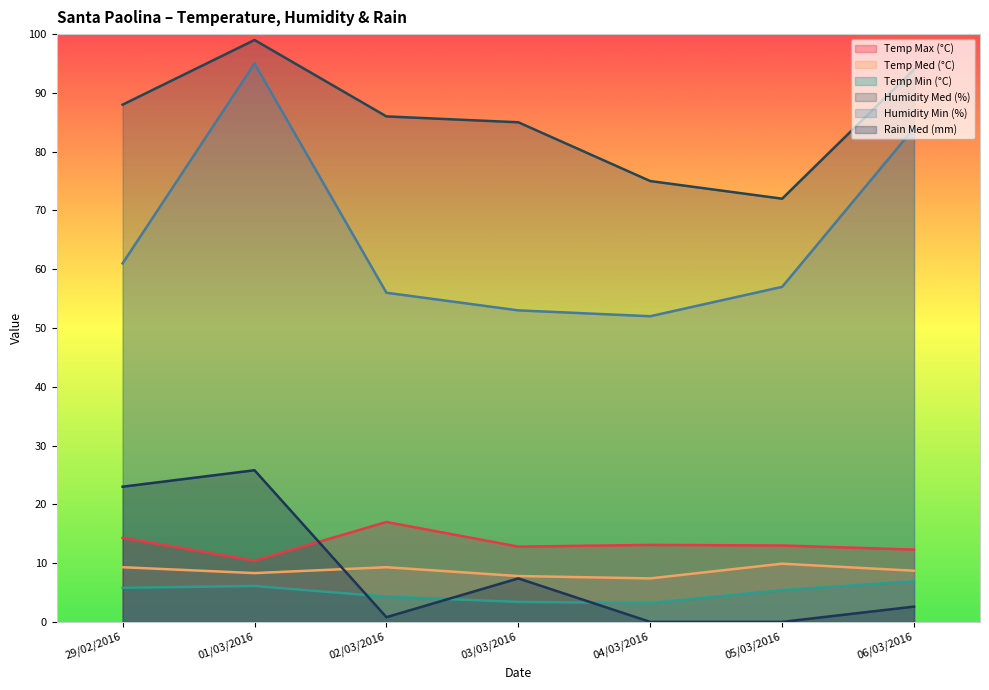

What is the sum of all Temp Med (°C) values?

60.7